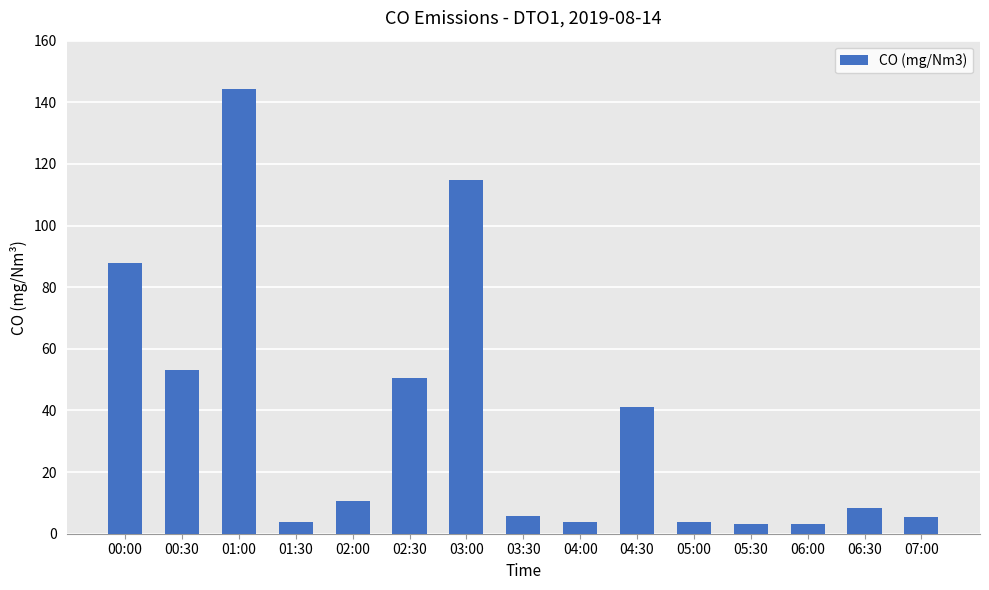

What is the sum of all values?

539.7